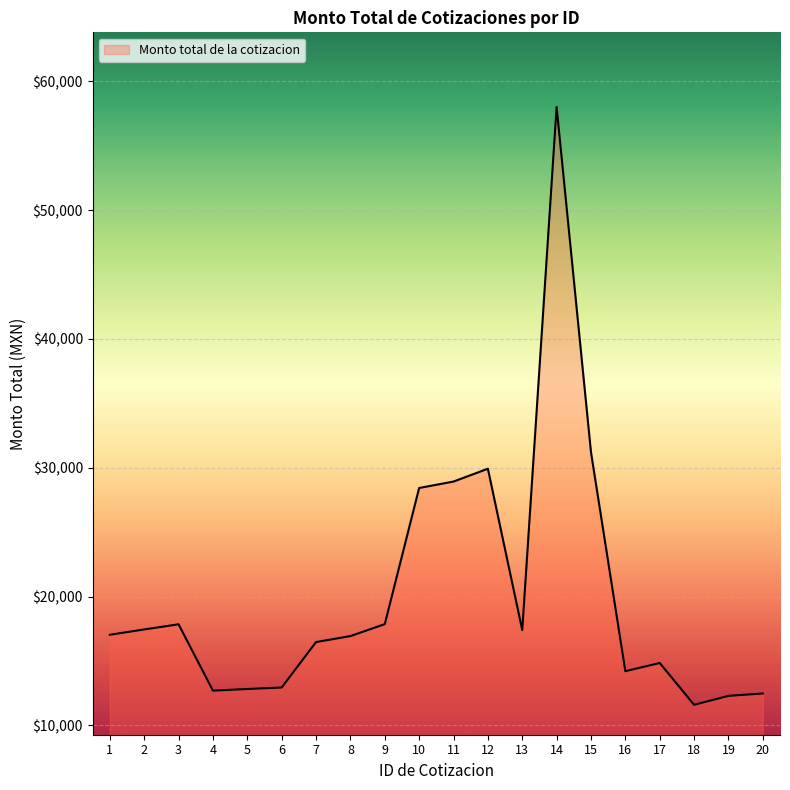

What is the difference between the maximum and minimum values?

46400.0